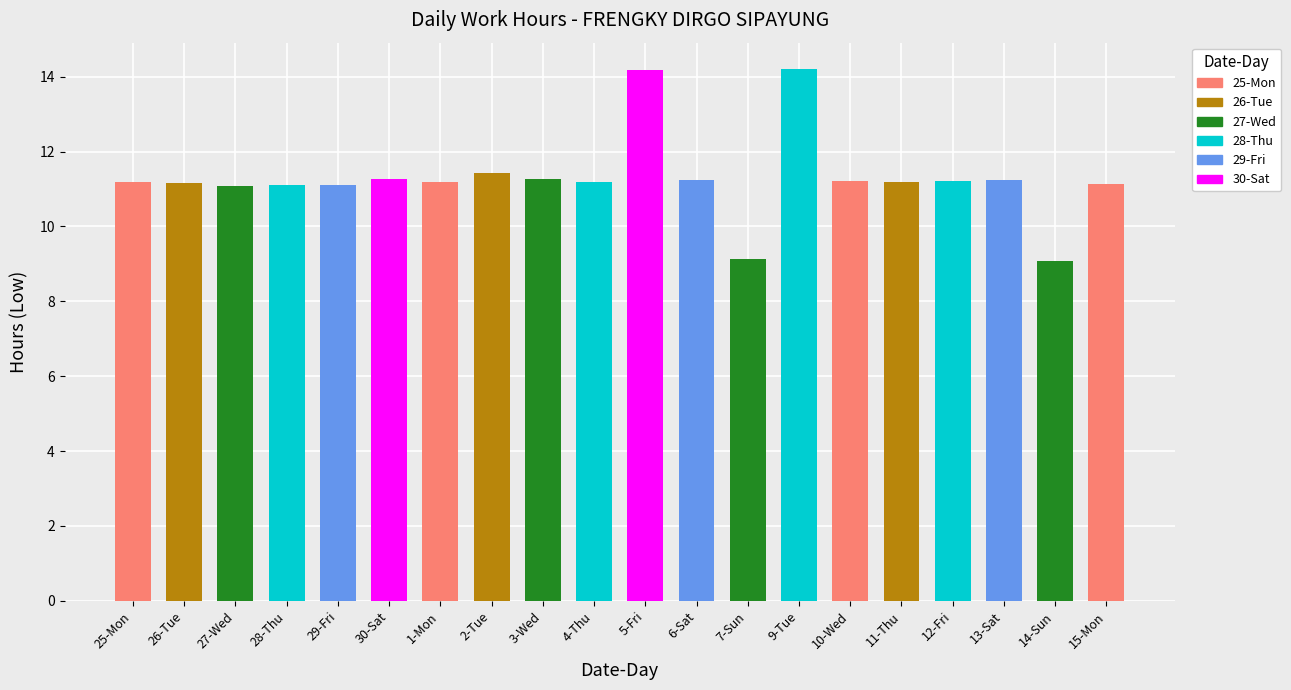

What is the minimum value shown in the chart?

9.1